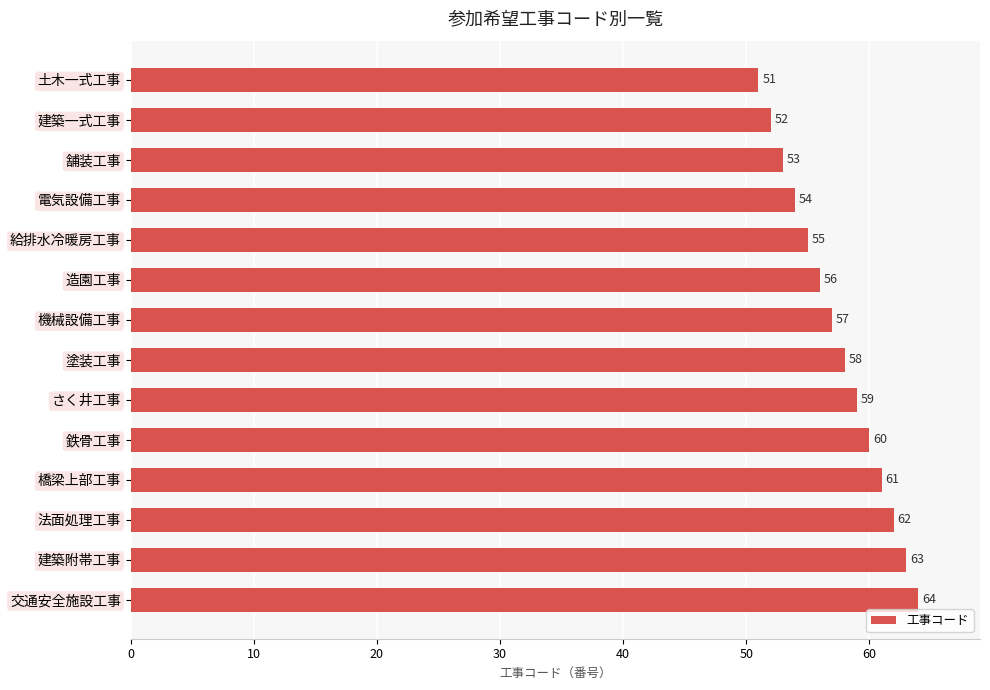

What is the minimum value shown in the chart?

51